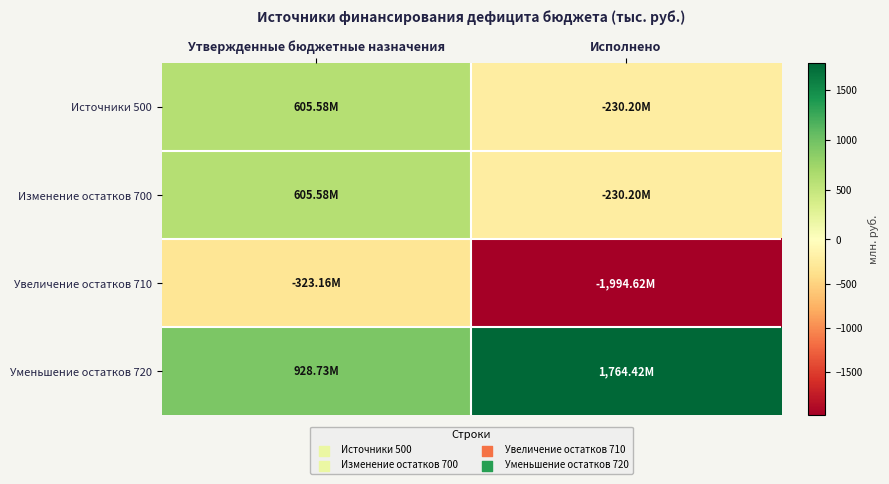

Reading left to right, list all the values displayed in this chart.

Источники 500: Утвержденные бюджетные назначения=605.6	Исполнено=-230.2
Изменение остатков 700: Утвержденные бюджетные назначения=605.6	Исполнено=-230.2
Увеличение остатков 710: Утвержденные бюджетные назначения=-323.2	Исполнено=-1994.6
Уменьшение остатков 720: Утвержденные бюджетные назначения=928.7	Исполнено=1764.4